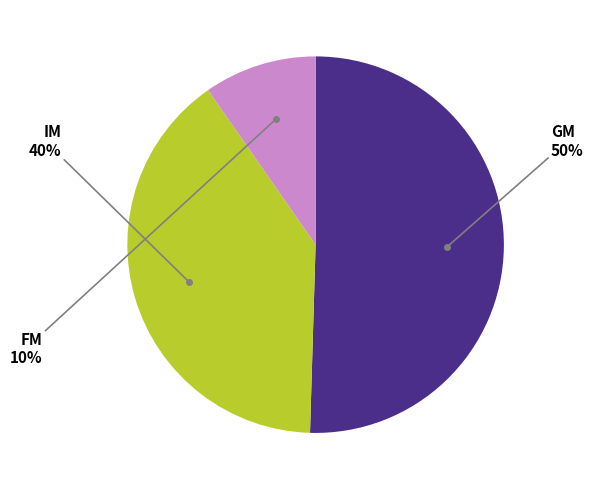

To the nearest percent, what is the average slice percentage?

33%